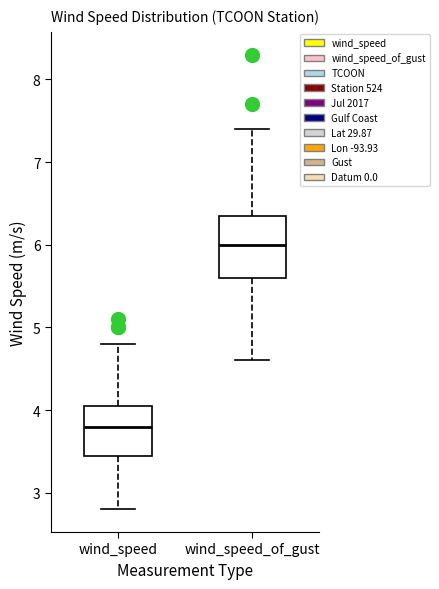

Reading left to right, transcribe this box plot: for each box, give where its median line is, the range the box spans, and where its two whiskers end, as read against the y-axis. The values are not printed on the chart, so give them approximately, as read against the axis.

wind_speed: median 3.8, box 3.5 to 4.1, whiskers 2.8 to 4.8
wind_speed_of_gust: median 6.0, box 5.6 to 6.4, whiskers 4.6 to 7.4